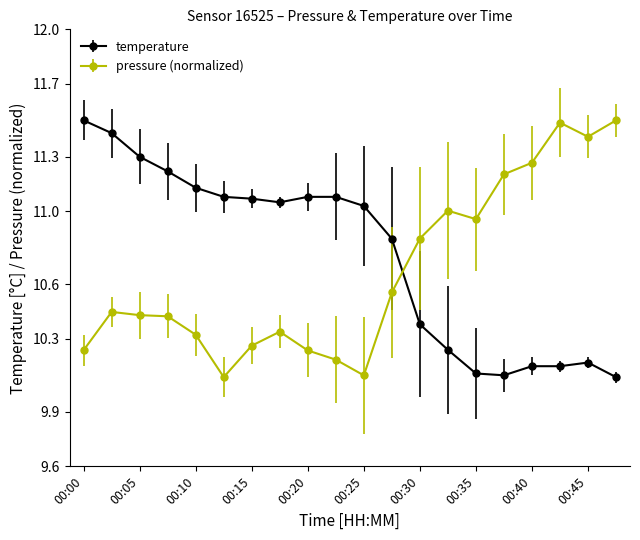

What is the smallest value displayed?

10.1